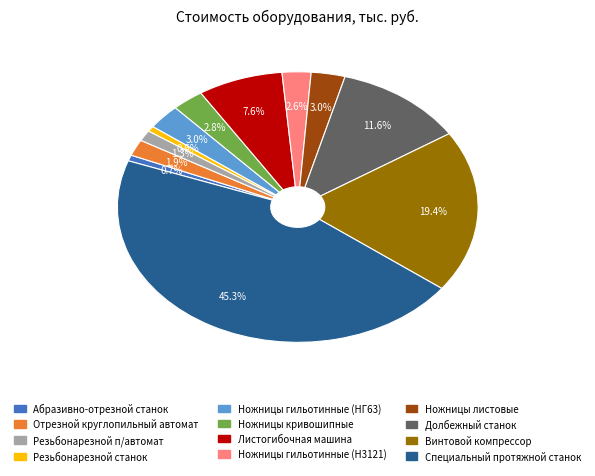

True or false: Винтовой компрессор accounts for 9% of the total.

False